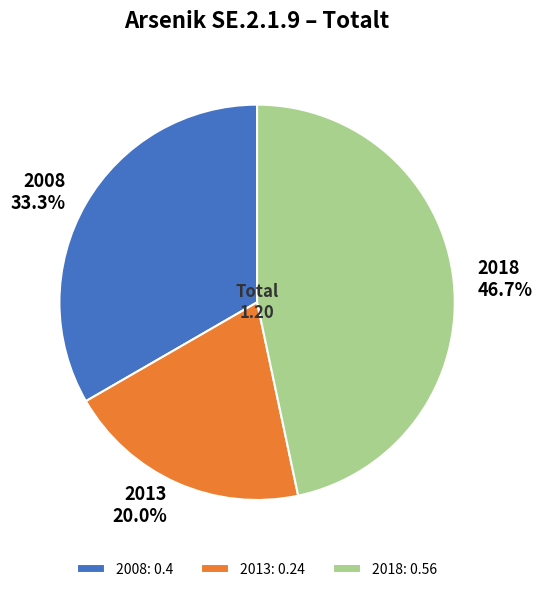

Between 2018 and 2013, which is larger?

2018